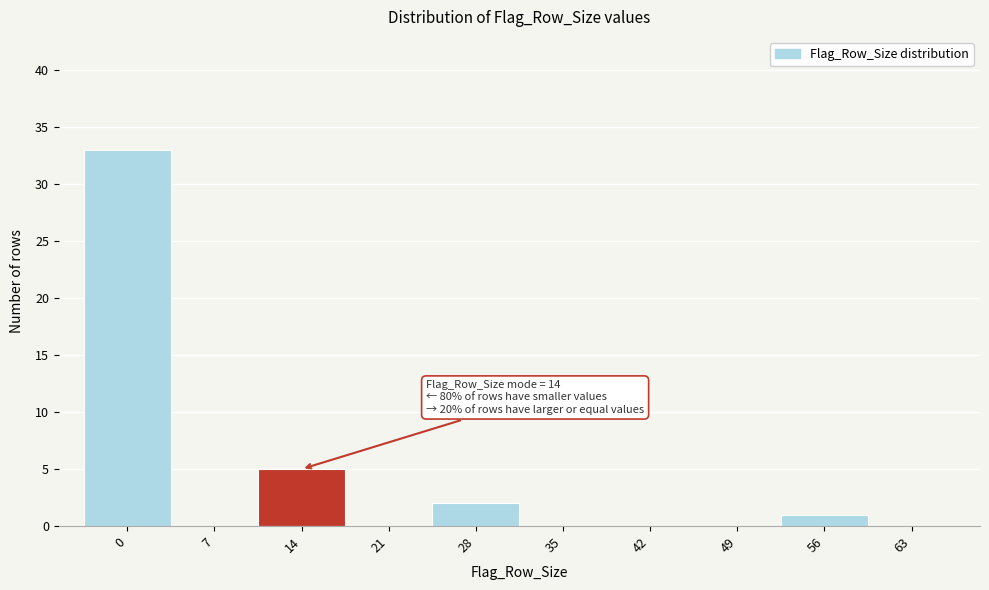

Reading left to right, transcribe all the data shown in this chart.

0=33	7=0	14=5	21=0	28=2	35=0	42=0	49=0	56=1	63=0